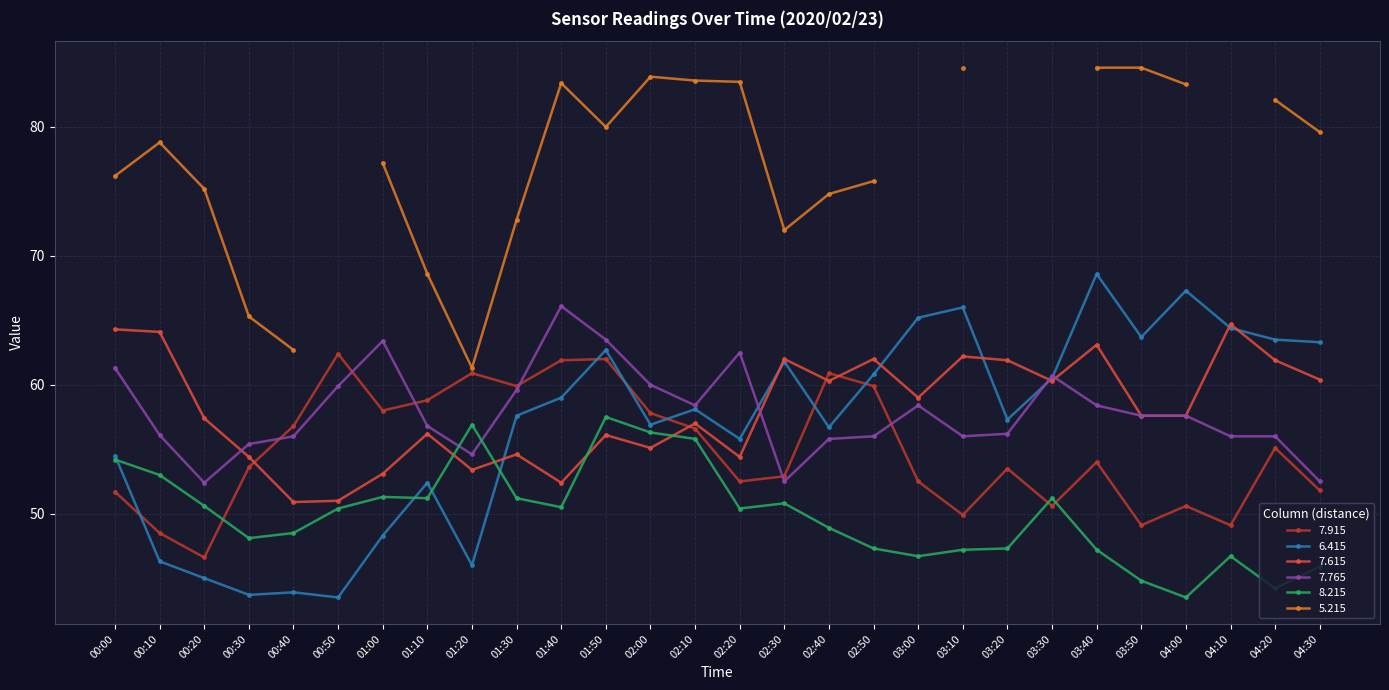

Does the chart display data point markers on the line(s)?

Yes